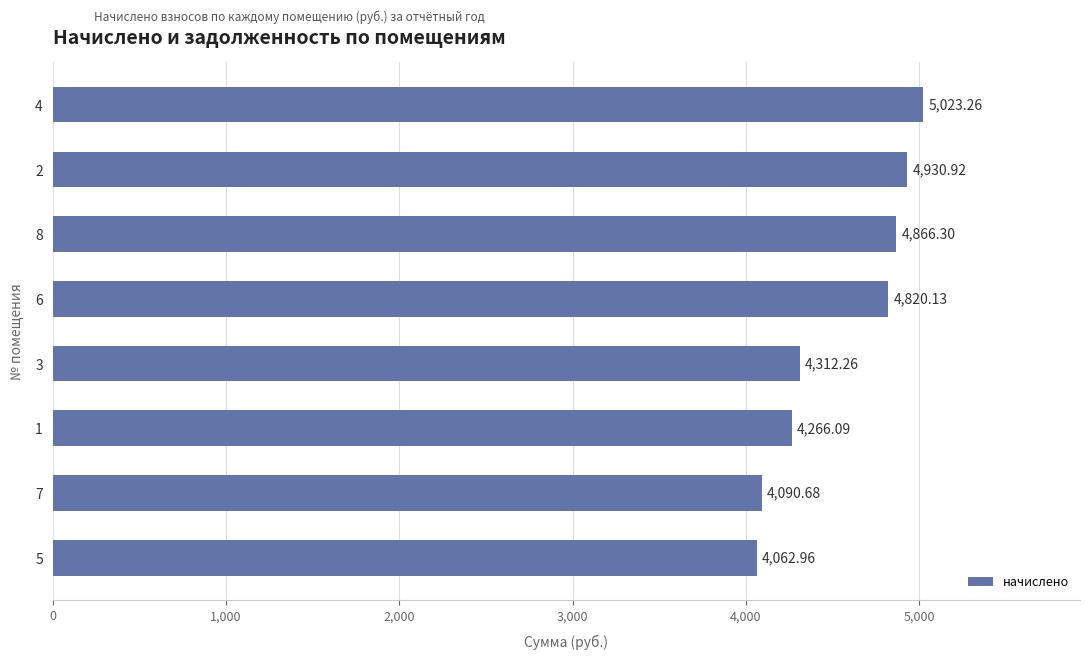

What is the sum of all values?

36372.6